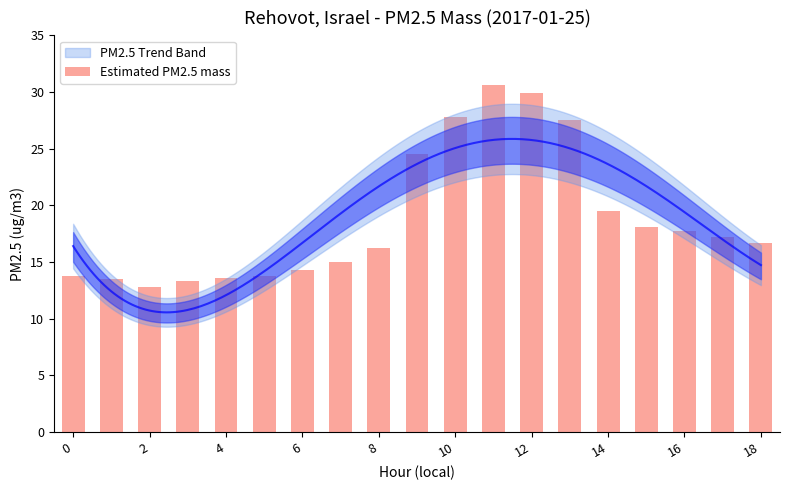

How many values are below 16?

8